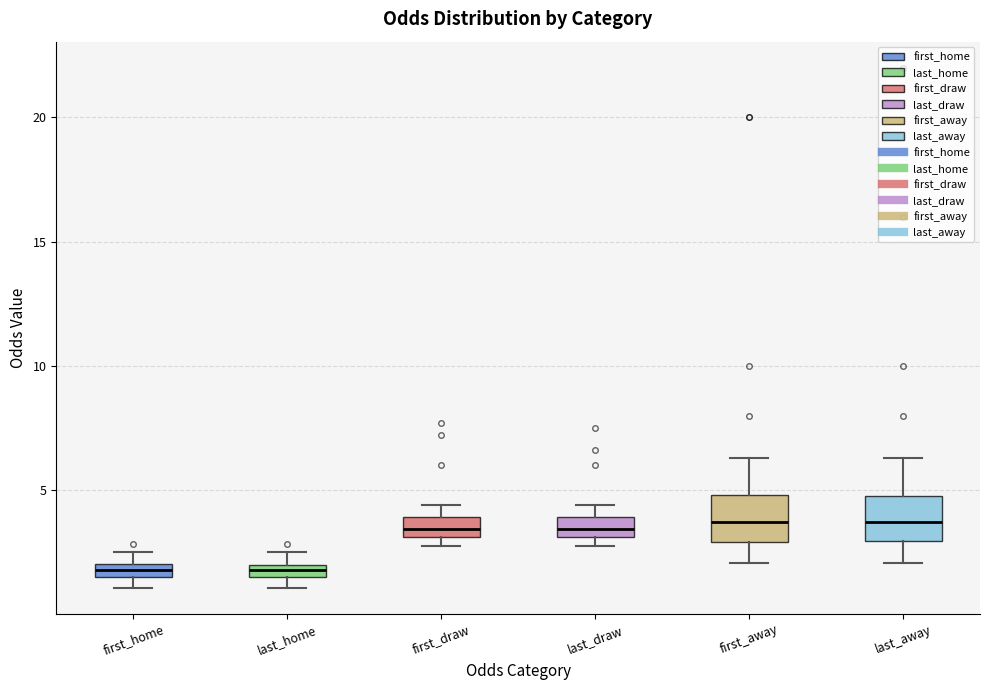

Where is the upper edge of the box for last_away on the y-axis? The values are not printed on the chart, so give them approximately, as read against the axis.

5.0